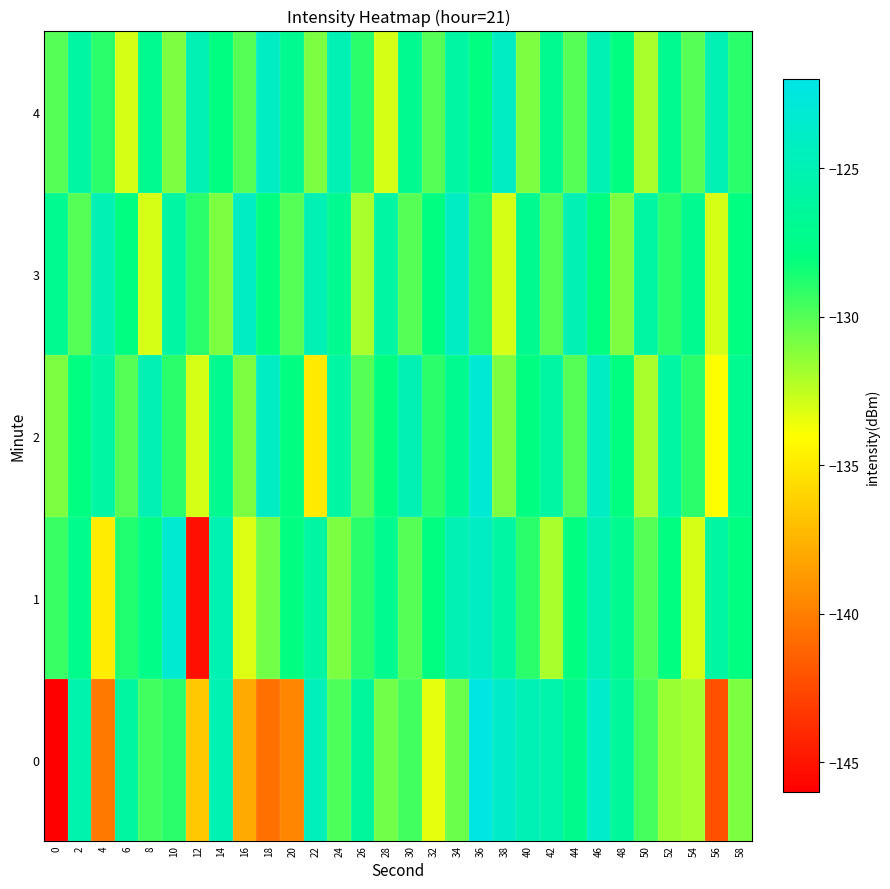

Reading right to left, extract all data points from this chart.

0: 58=-131.0	56=-142.1	54=-131.9	52=-131.6	50=-129.6	48=-126.4	46=-123.6	44=-127.3	42=-125.5	40=-124.9	38=-123.7	36=-122.2	34=-130.5	32=-133.4	30=-129.6	28=-130.7	26=-126.4	24=-129.8	22=-124.6	20=-139.6	18=-140.7	16=-138.0	14=-125.1	12=-136.6	10=-129.0	8=-129.6	6=-126.1	4=-140.3	2=-125.3	0=-146.1
1: 58=-128.0	56=-126.0	54=-133.0	52=-128.0	50=-130.0	48=-127.0	46=-125.0	44=-128.0	42=-132.0	40=-129.0	38=-126.0	36=-124.0	34=-125.0	32=-128.0	30=-130.0	28=-127.0	26=-129.0	24=-131.0	22=-126.0	20=-128.0	18=-130.6	16=-133.2	14=-125.1	12=-145.2	10=-123.2	8=-127.6	6=-128.8	4=-134.9	2=-127.3	0=-129.4
2: 58=-127.0	56=-134.0	54=-129.0	52=-126.0	50=-132.0	48=-128.0	46=-124.0	44=-130.0	42=-126.0	40=-128.0	38=-131.0	36=-123.0	34=-127.0	32=-129.0	30=-125.0	28=-128.0	26=-130.0	24=-126.0	22=-135.0	20=-128.0	18=-124.0	16=-131.0	14=-127.0	12=-133.0	10=-129.0	8=-125.0	6=-130.0	4=-126.0	2=-128.0	0=-131.0
3: 58=-128.0	56=-133.0	54=-127.0	52=-129.0	50=-126.0	48=-131.0	46=-128.0	44=-125.0	42=-130.0	40=-127.0	38=-133.0	36=-129.0	34=-124.0	32=-128.0	30=-130.0	28=-126.0	26=-132.0	24=-127.0	22=-125.0	20=-130.0	18=-128.0	16=-124.0	14=-131.0	12=-129.0	10=-126.0	8=-133.0	6=-128.0	4=-125.0	2=-130.0	0=-127.0
4: 58=-129.0	56=-125.0	54=-130.0	52=-127.0	50=-132.0	48=-128.0	46=-125.0	44=-130.0	42=-127.0	40=-131.0	38=-124.0	36=-128.0	34=-126.0	32=-130.0	30=-127.0	28=-133.0	26=-129.0	24=-125.0	22=-131.0	20=-127.0	18=-124.0	16=-130.0	14=-128.0	12=-125.0	10=-131.0	8=-127.0	6=-133.0	4=-129.0	2=-126.0	0=-130.0